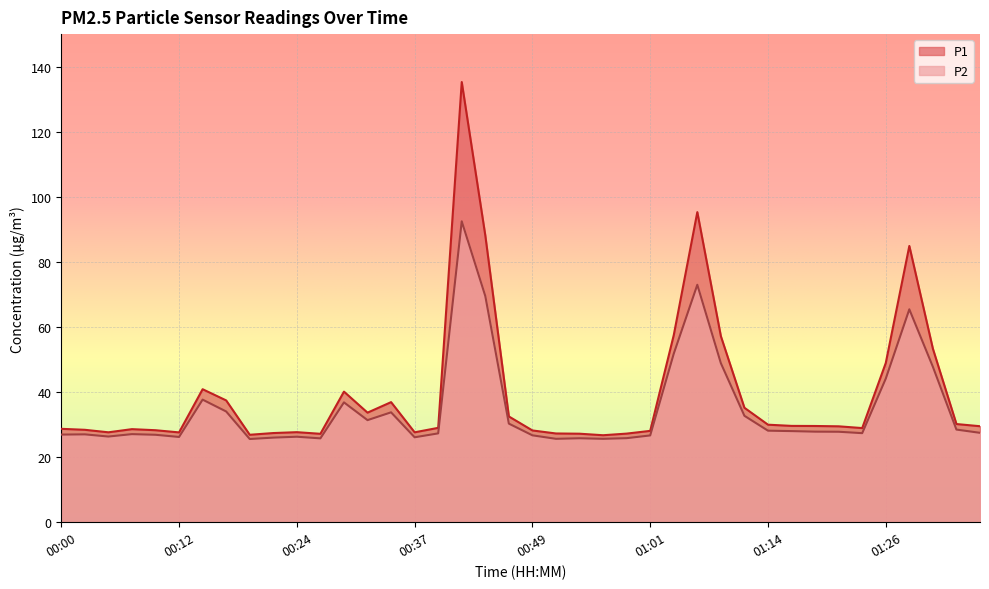

How many data points in P2 are less than 27?

15